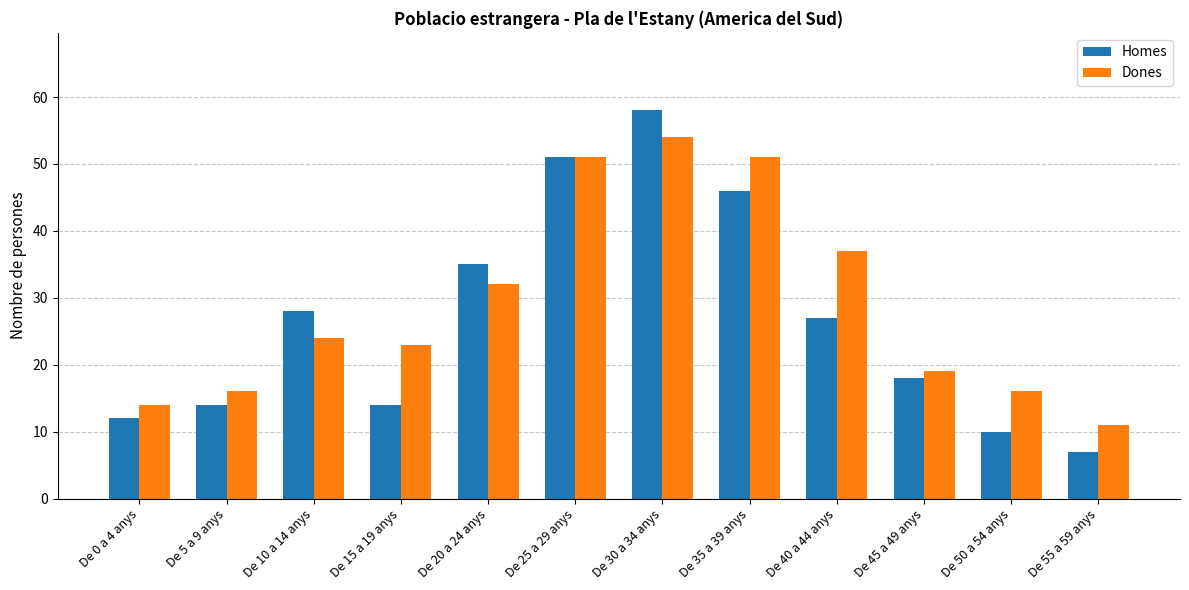

How many values in the Homes series are below 27?

6